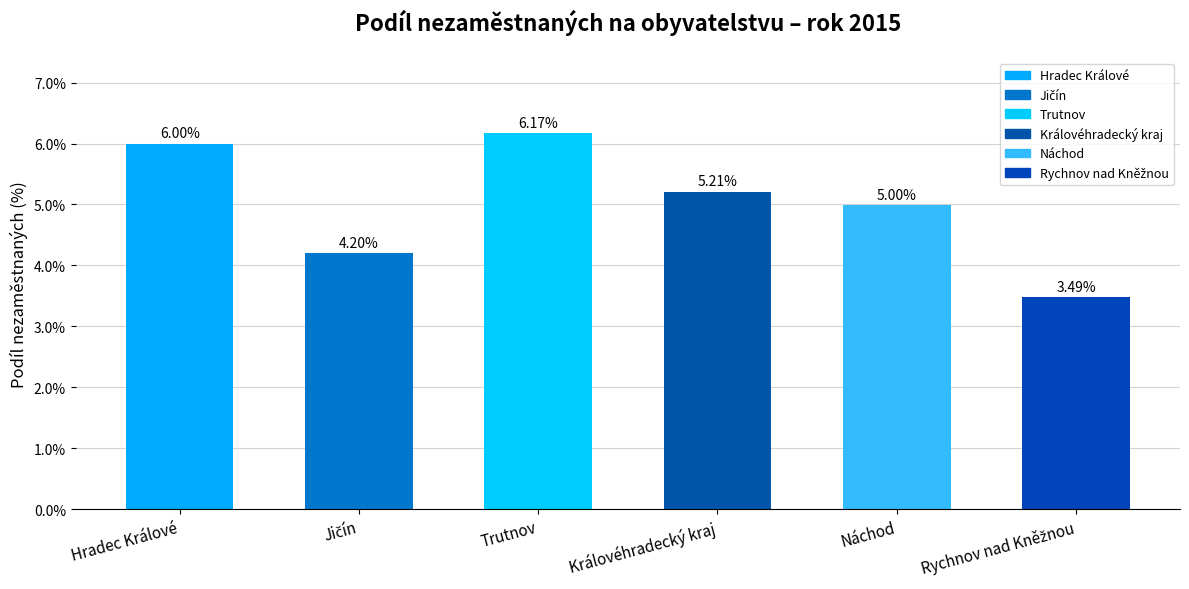

At which category does the chart reach its peak across all series?

Trutnov